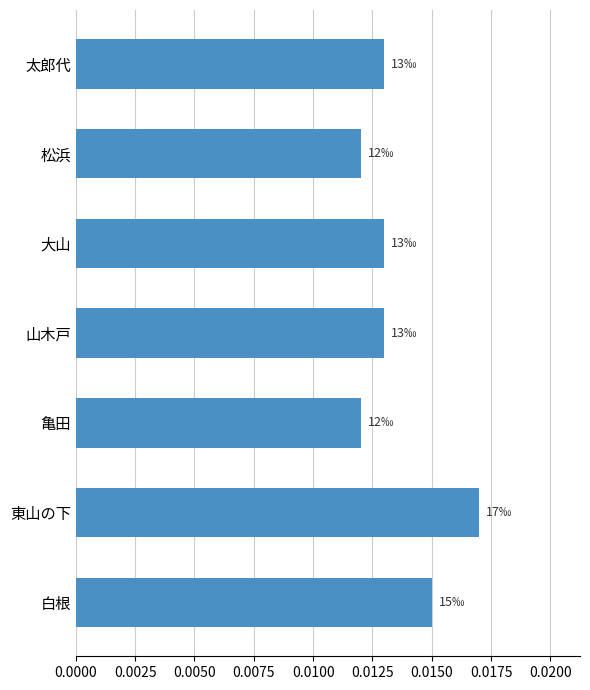

How many values are between 0 and 1?

7